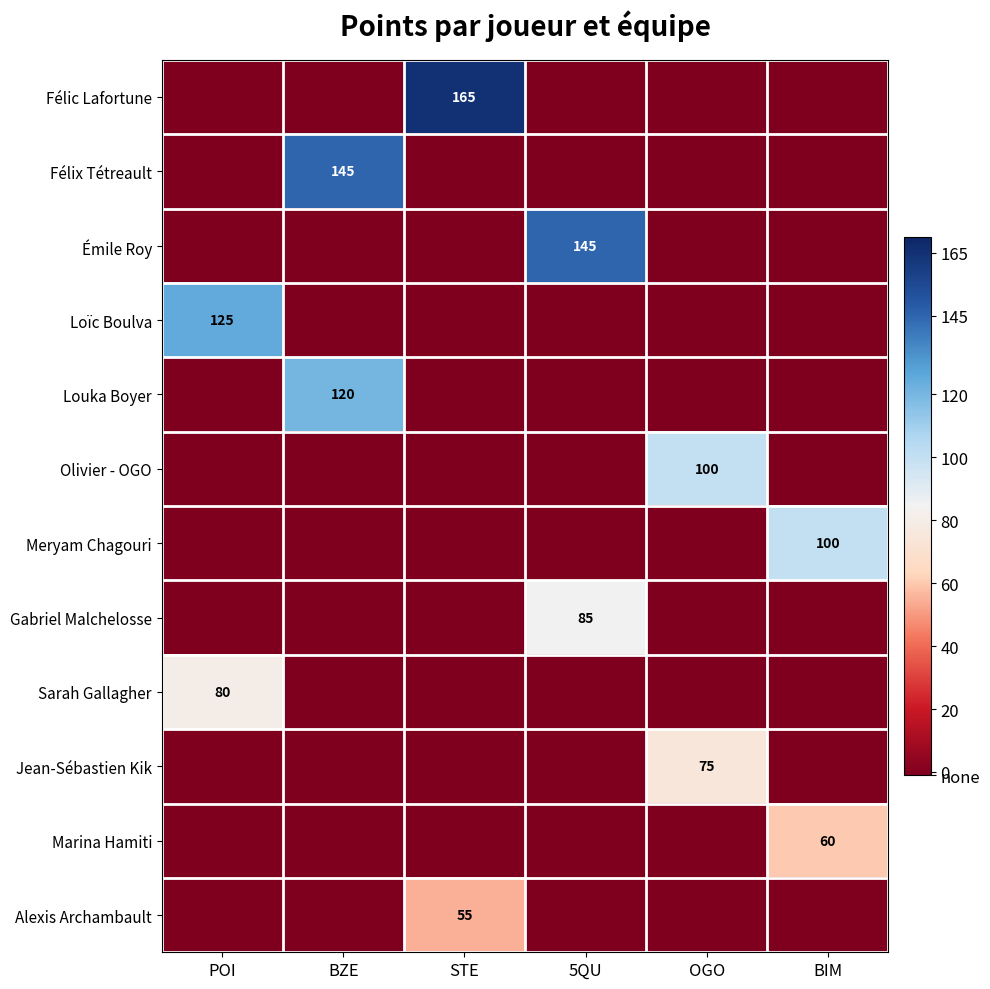

The value of Félix Tétreault at BZE is 145. True or false?

True